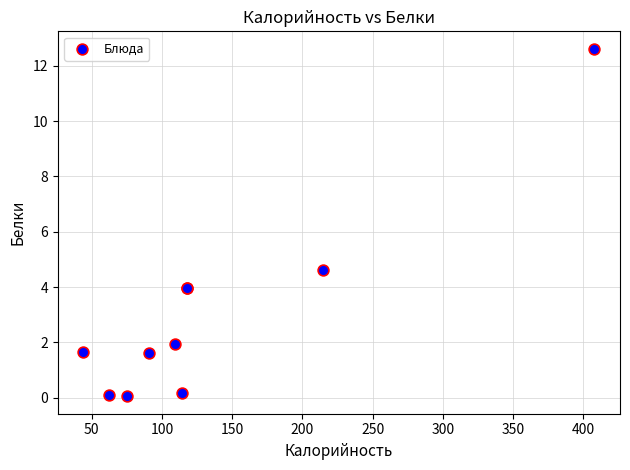

What Y value in the scatter plot is closest to 6?

4.6